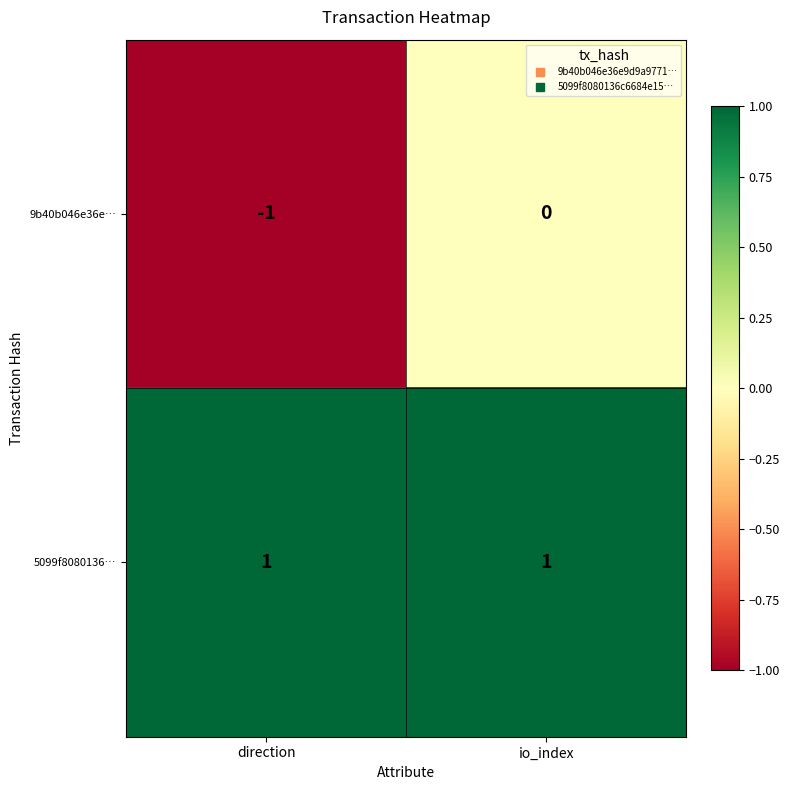

Reading right to left, what are all the values shown in this chart?

9b40b046e36e…: io_index=0	direction=-1
5099f8080136…: io_index=1	direction=1